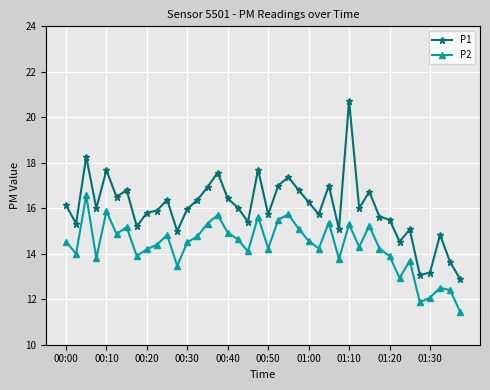

What is the maximum value shown in the chart?

20.7